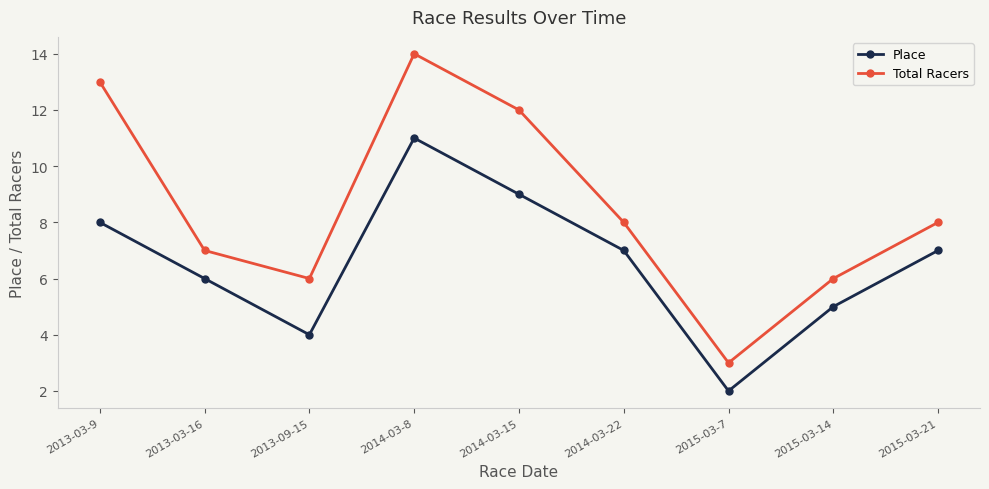

Reading right to left, what are all the values shown in this chart?

Place: 7	5	2	7	9	11	4	6	8
Total Racers: 8	6	3	8	12	14	6	7	13